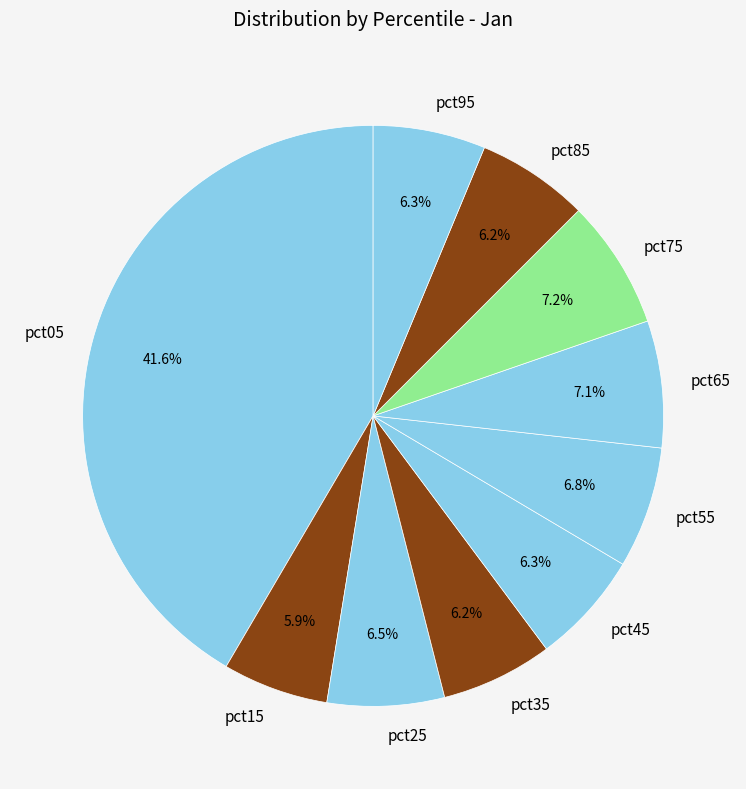

What percentage is the pct65 slice, to the nearest percent?

7%